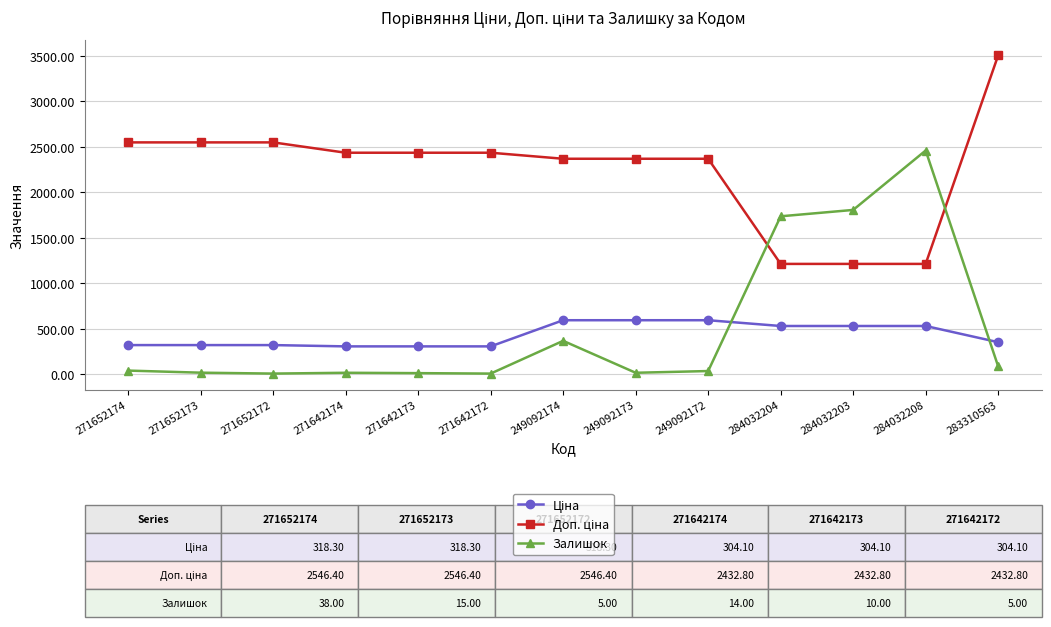

What is the label of the 6th point from the left?

271642172